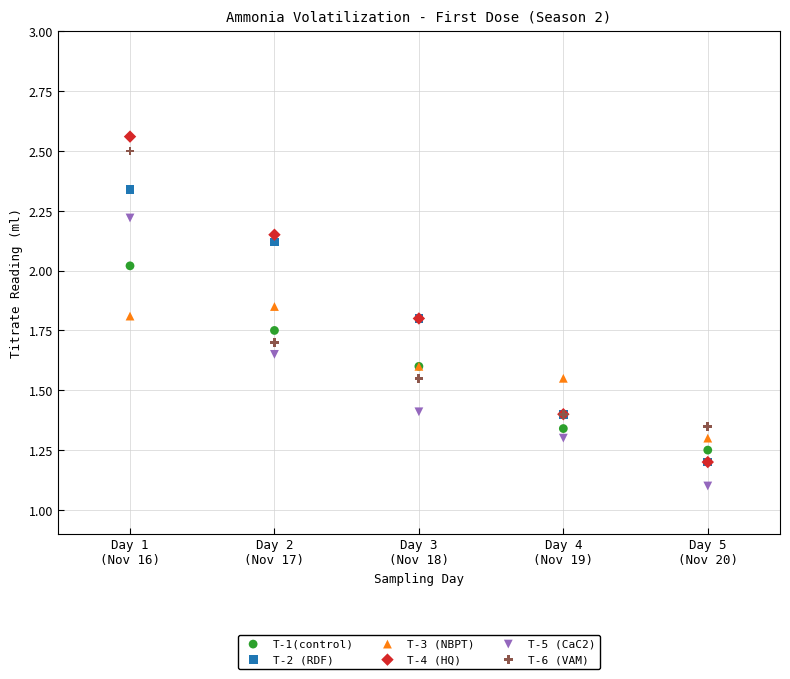

What are all the series names shown in the legend?

T-1(control), T-2 (RDF), T-3 (NBPT), T-4 (HQ), T-5 (CaC2), T-6 (VAM)